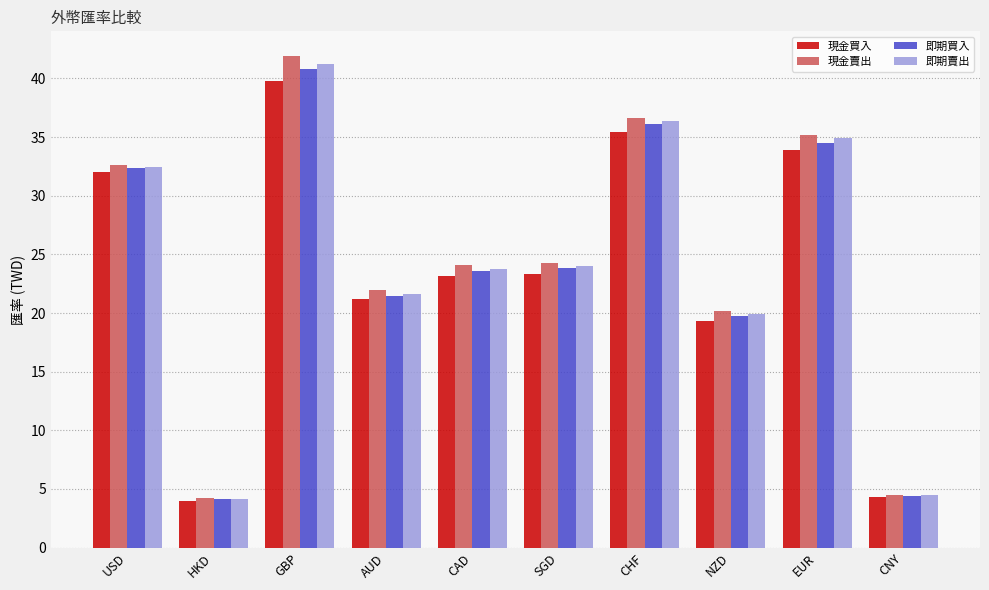

What is the sum of the 現金買入 values at EUR and CNY?

38.2